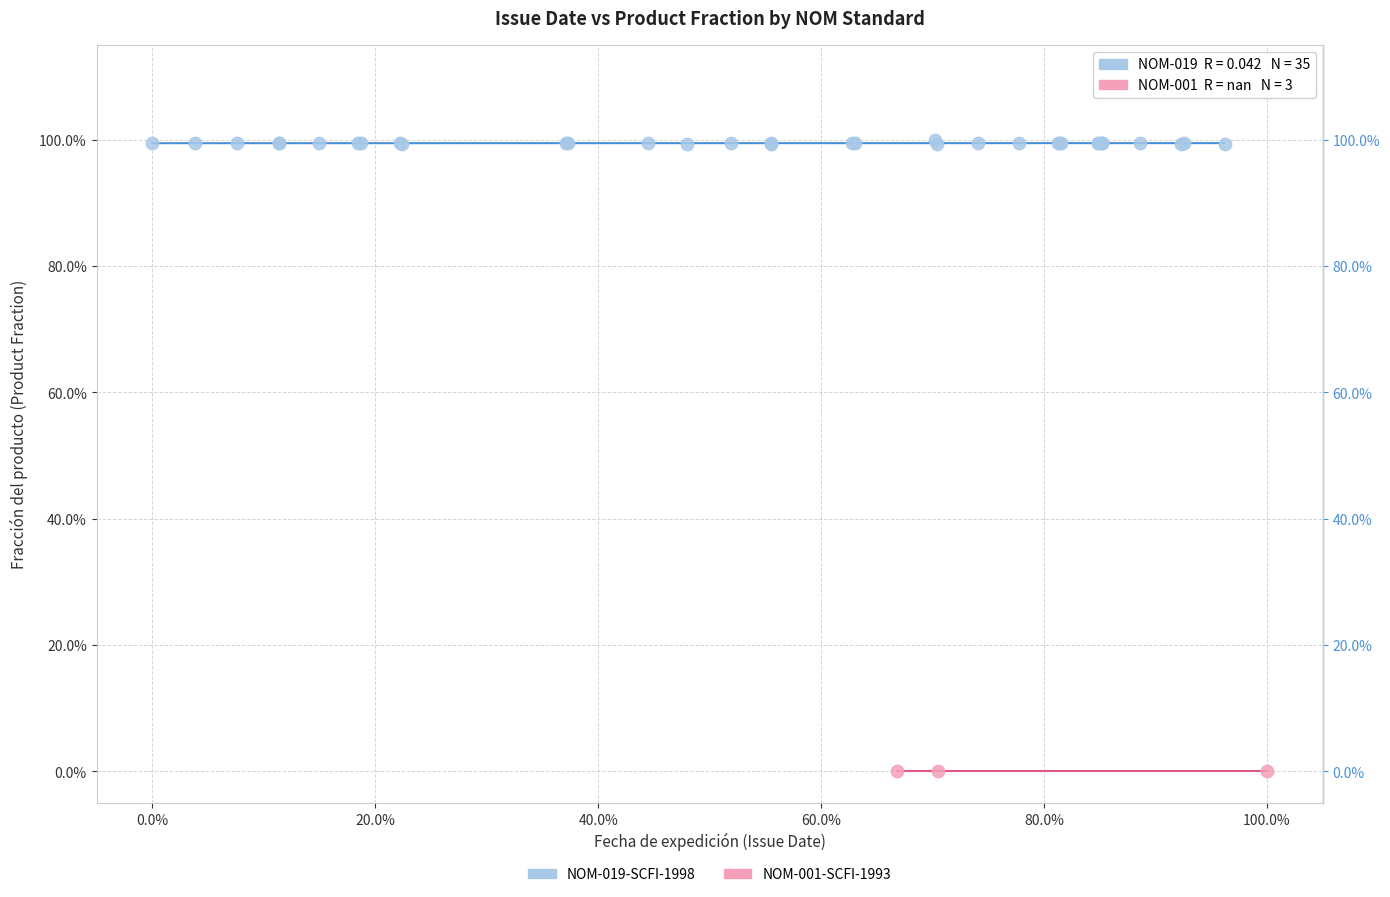

What are all the series names shown in the legend?

NOM-019-SCFI-1998, NOM-001-SCFI-1993